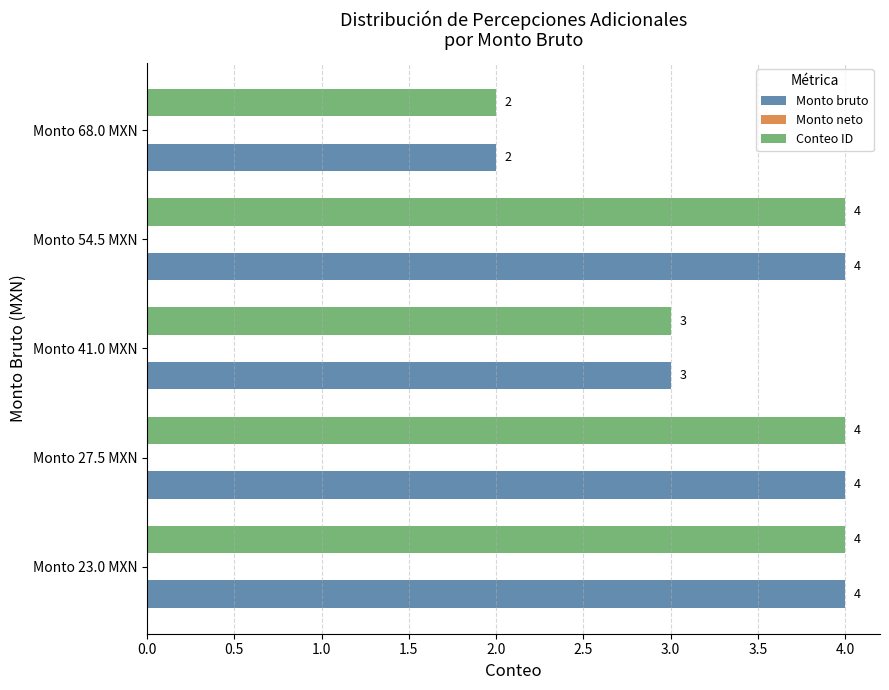

Which category has the lowest value across all series?

Monto 68.0 MXN